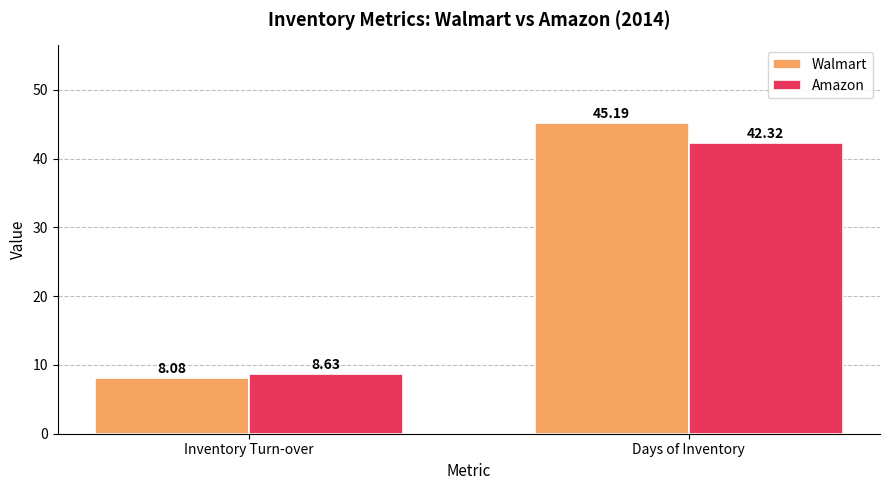

Where is Walmart nearest to the value 26?

Inventory Turn-over